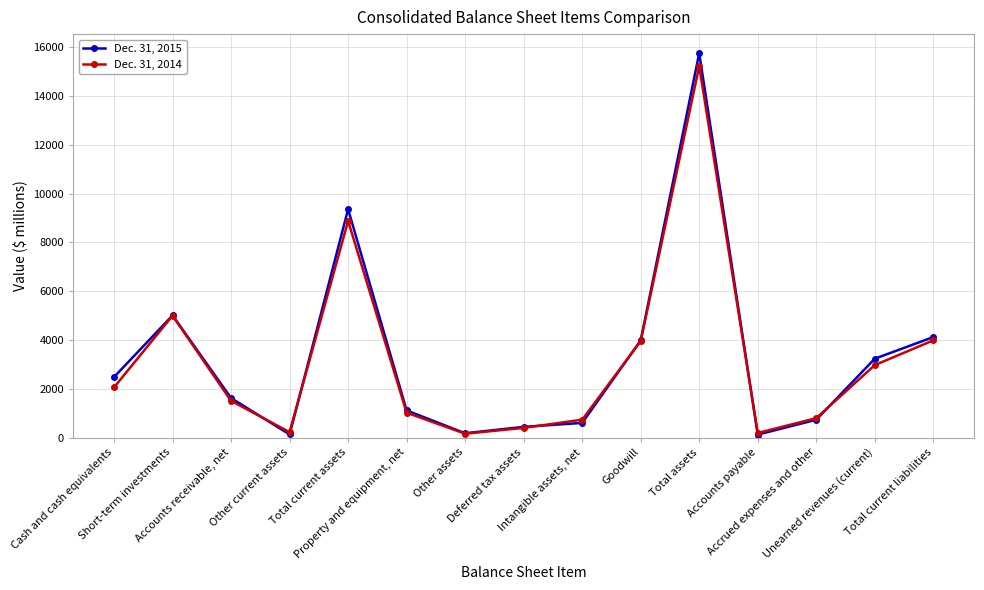

How many times do Dec. 31, 2015 and Dec. 31, 2014 cross each other?

6